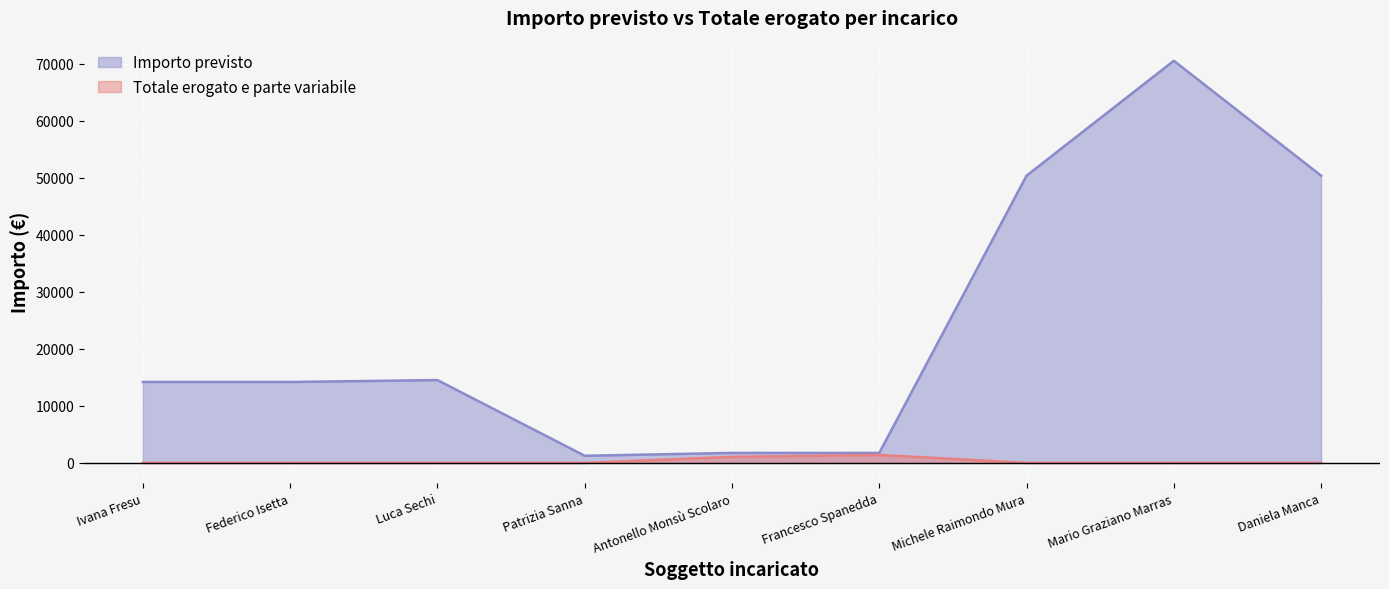

True or false: Totale erogato e parte variabile and Importo previsto intersect in this chart.

False